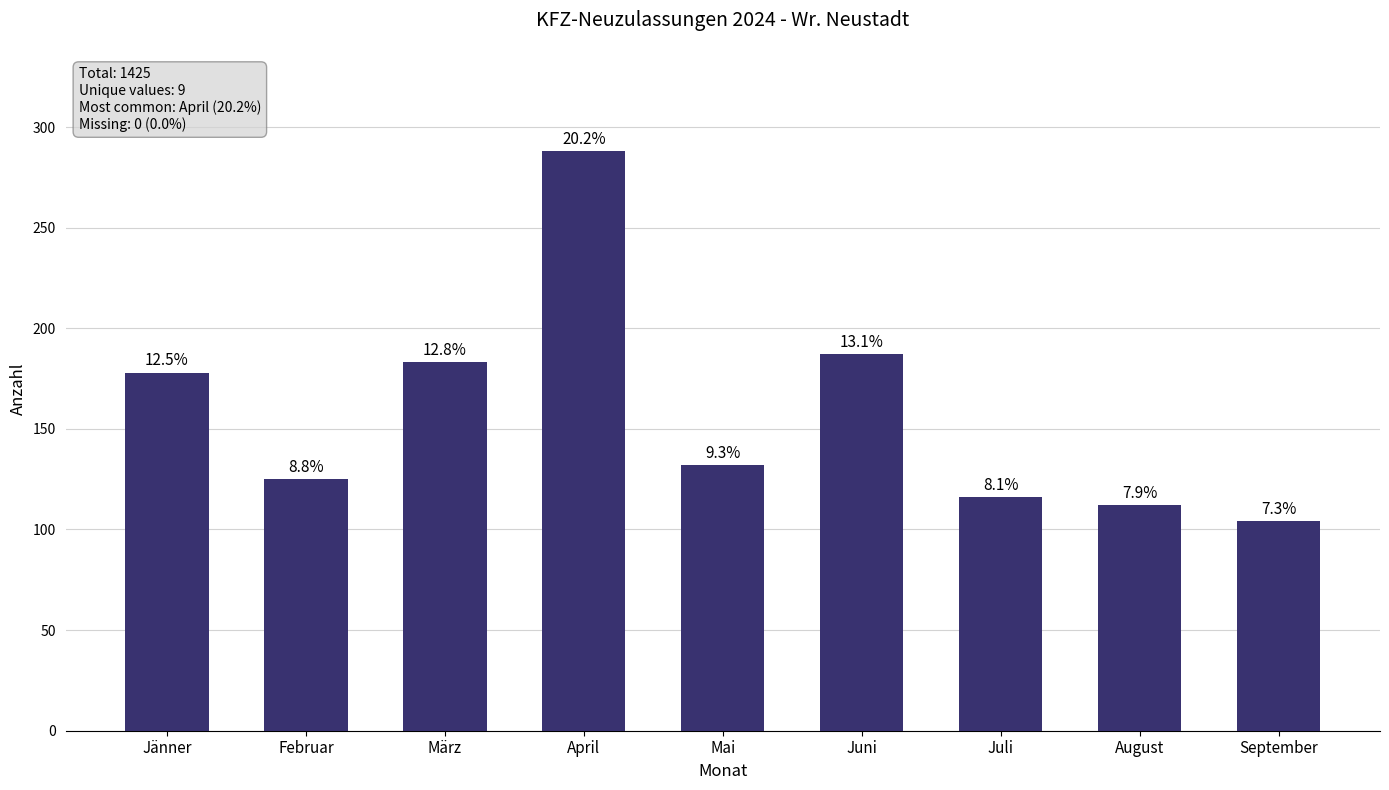

Does the chart contain any negative values?

No